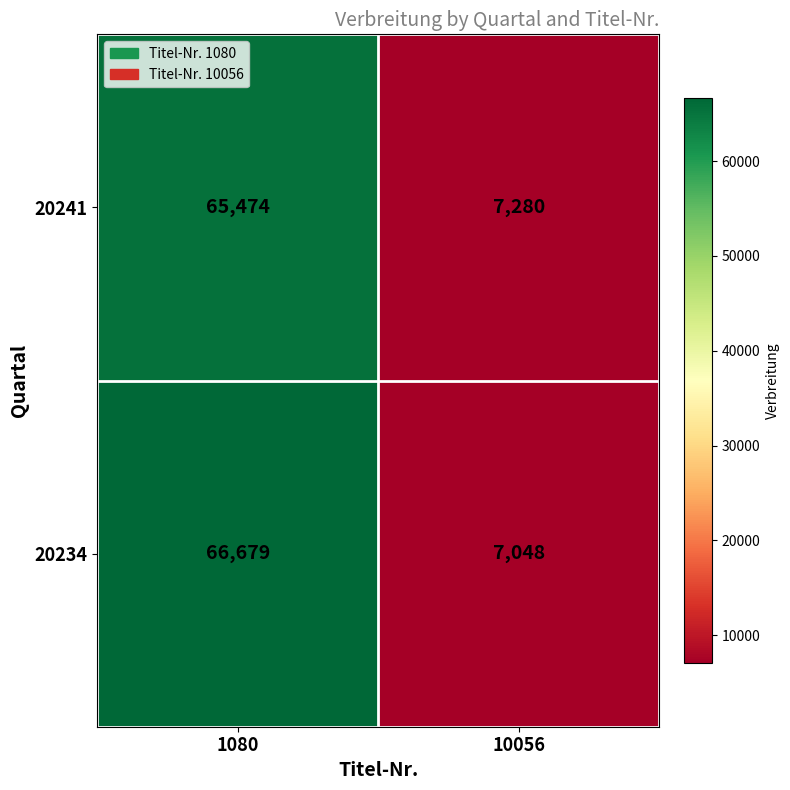

Count the number of data series in this chart.

2